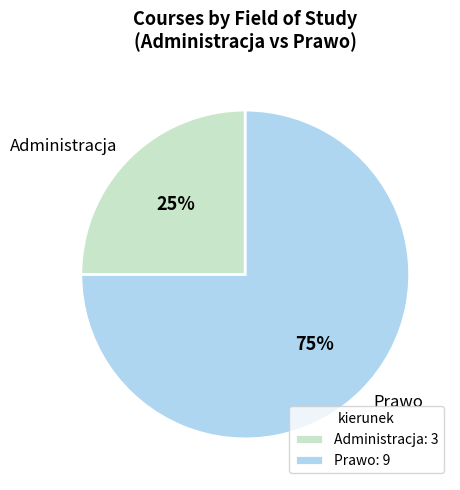

What is the ratio of the value at Prawo to the value at Administracja?

3.0